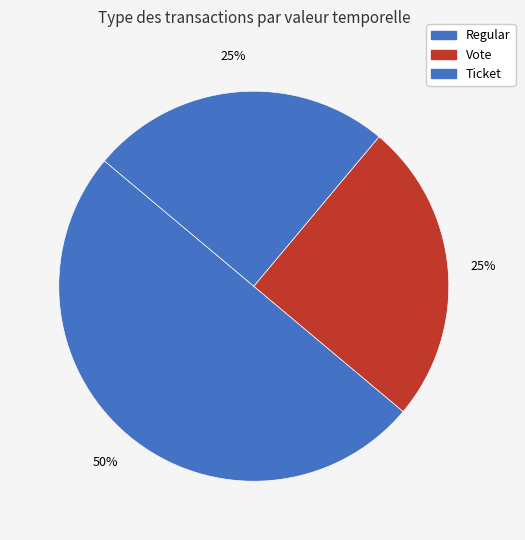

Rank the categories by value from lowest to highest.

Regular, Ticket, Vote, Regular